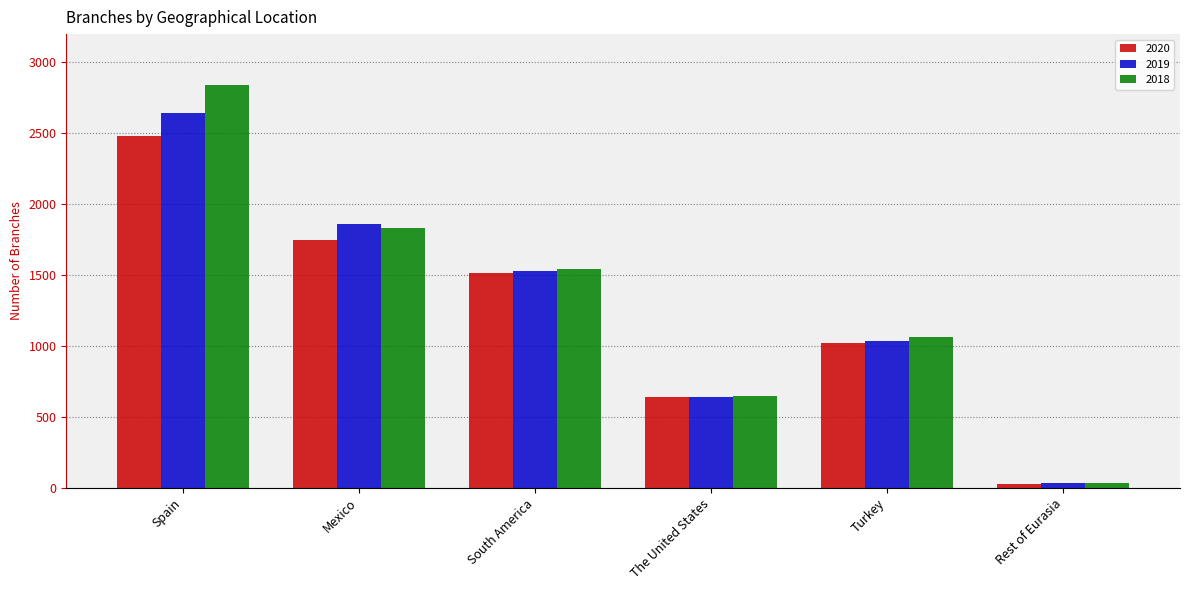

List the series in order of their peak value, lowest first.

2020, 2019, 2018